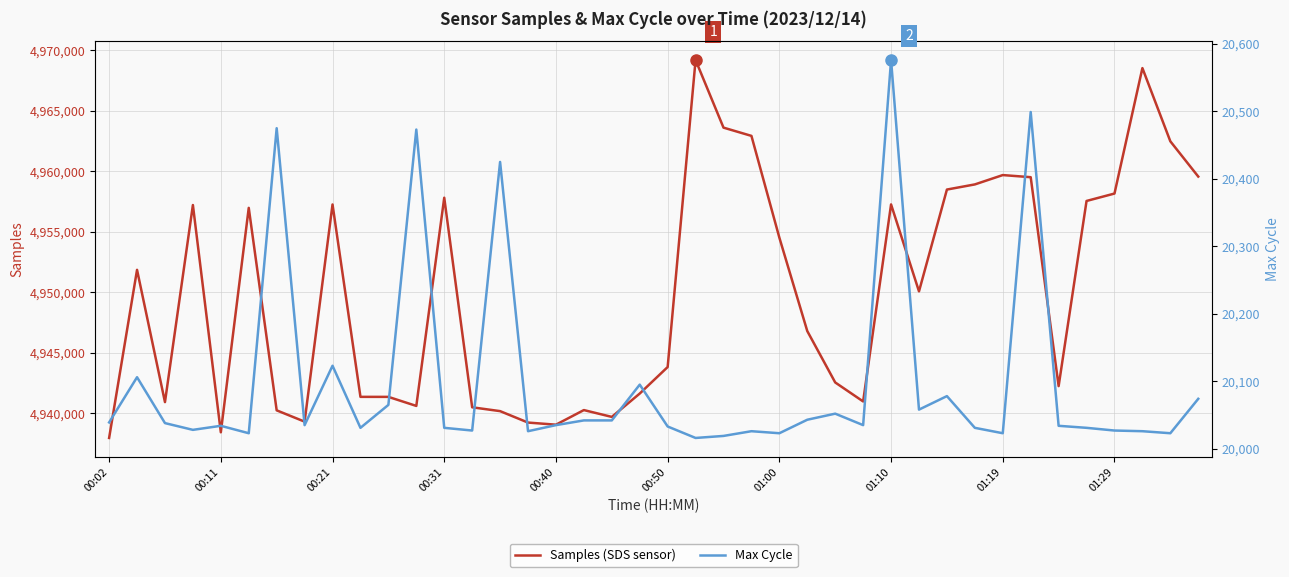

What is the difference between the second highest and minimum values in the Max Cycle series?

483